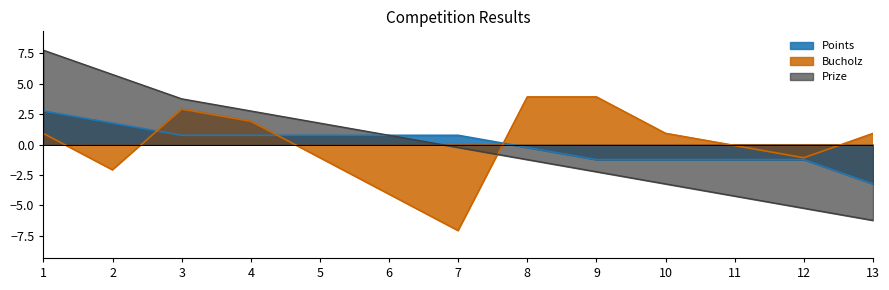

What is the maximum value for Bucholz?

3.9